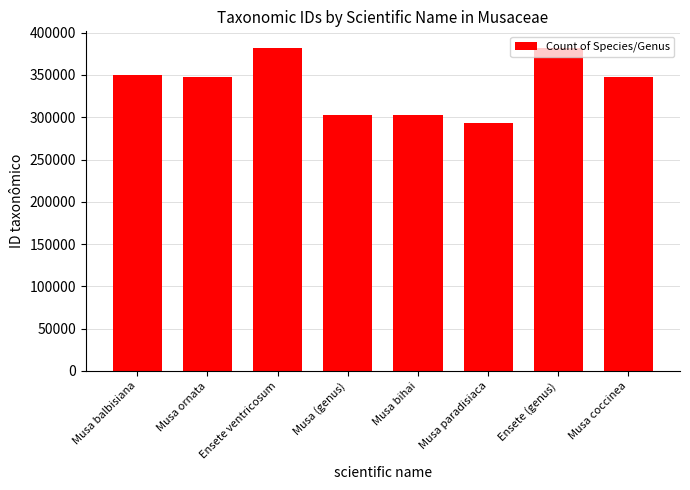

What is the difference between the values at Musa ornata and Musa paradisiaca?

54138